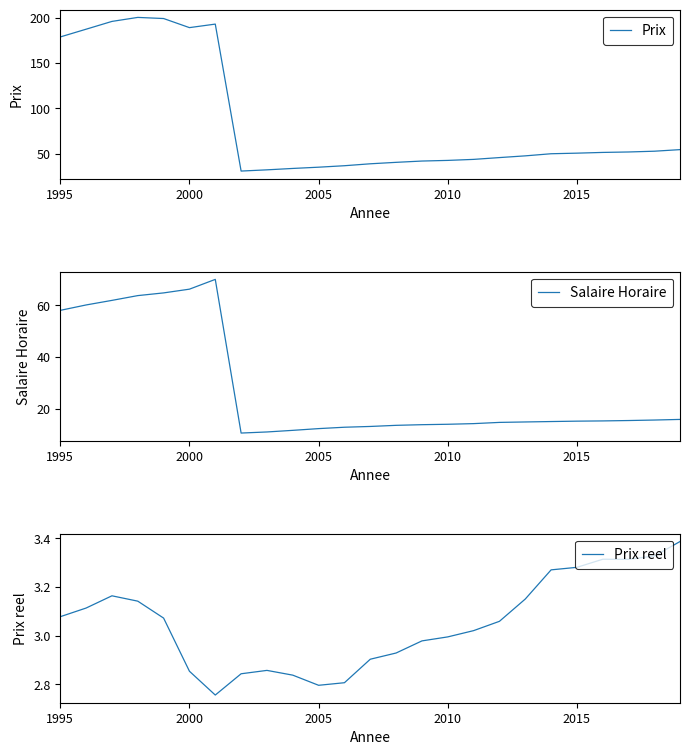

What are all the series names shown in the legend?

Prix, Salaire Horaire, Prix reel